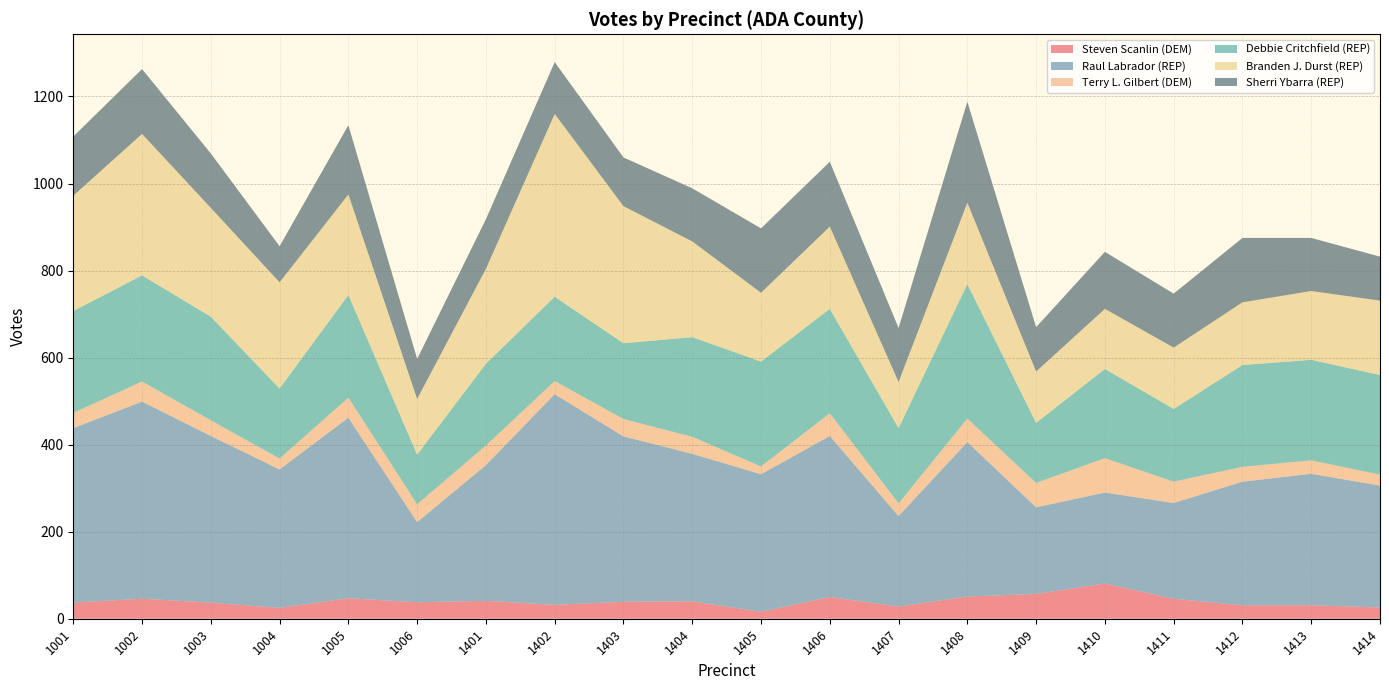

Reading left to right, list all the values displayed in this chart.

Steven Scanlin (DEM): 1001=37	1002=46	1003=37	1004=25	1005=47	1006=38	1401=41	1402=32	1403=39	1404=40	1405=16	1406=50	1407=28	1408=51	1409=57	1410=81	1411=46	1412=31	1413=31	1414=26
Raul Labrador (REP): 1001=401	1002=453	1003=383	1004=318	1005=415	1006=184	1401=312	1402=484	1403=380	1404=339	1405=316	1406=370	1407=208	1408=355	1409=199	1410=209	1411=220	1412=284	1413=302	1414=280
Terry L. Gilbert (DEM): 1001=35	1002=46	1003=36	1004=25	1005=46	1006=41	1401=45	1402=30	1403=40	1404=39	1405=18	1406=52	1407=29	1408=54	1409=56	1410=79	1411=49	1412=34	1413=31	1414=25
Debbie Critchfield (REP): 1001=234	1002=244	1003=238	1004=161	1005=236	1006=114	1401=188	1402=194	1403=174	1404=229	1405=241	1406=240	1407=173	1408=309	1409=138	1410=205	1411=167	1412=234	1413=231	1414=229
Branden J. Durst (REP): 1001=265	1002=325	1003=250	1004=244	1005=231	1006=128	1401=218	1402=420	1403=315	1404=220	1405=158	1406=189	1407=106	1408=187	1409=118	1410=138	1411=141	1412=144	1413=158	1414=171
Sherri Ybarra (REP): 1001=136	1002=149	1003=125	1004=83	1005=159	1006=92	1401=114	1402=119	1403=112	1404=122	1405=148	1406=149	1407=124	1408=232	1409=102	1410=131	1411=124	1412=148	1413=122	1414=101